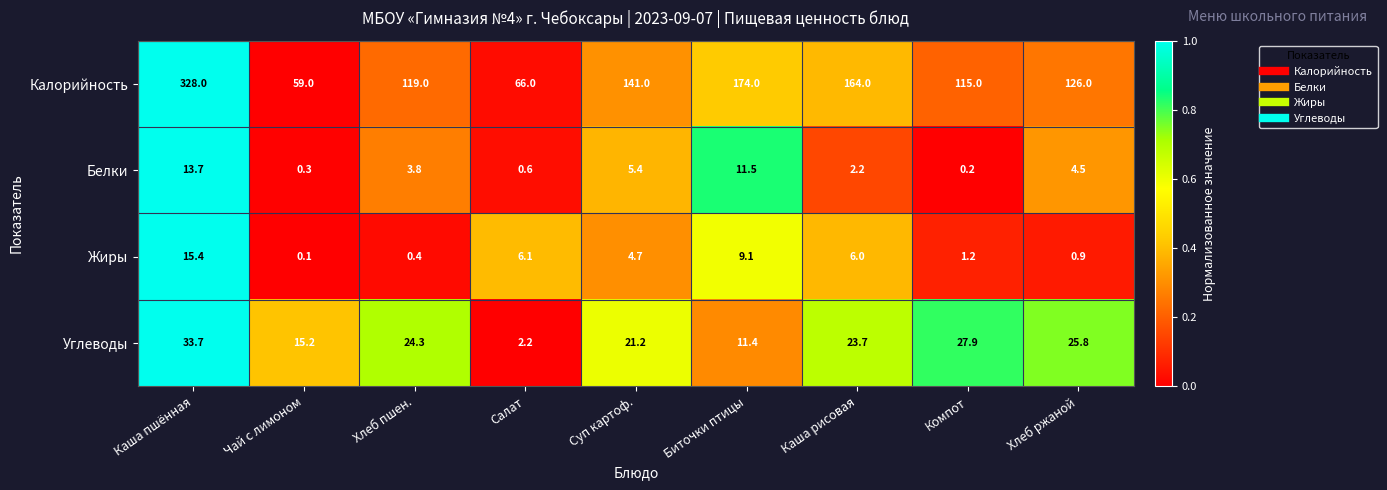

True or false: Калорийность has a value of 305.1 at Биточки птицы.

False